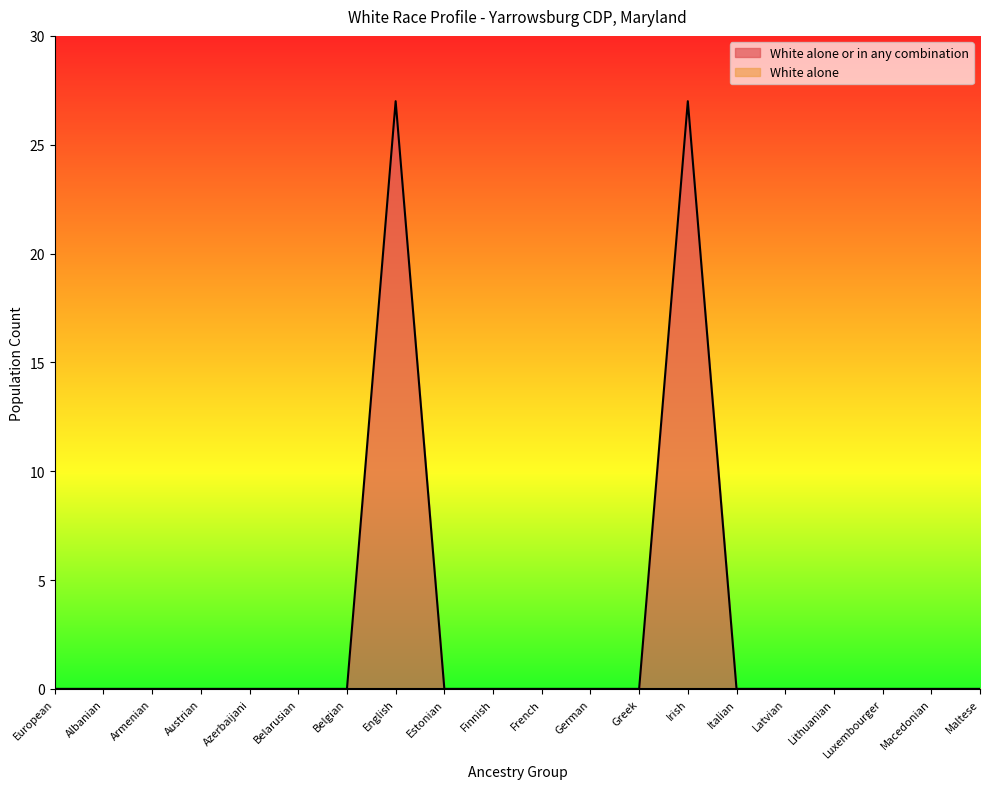

The chart shows a value of 0 at Armenian. True or false?

True